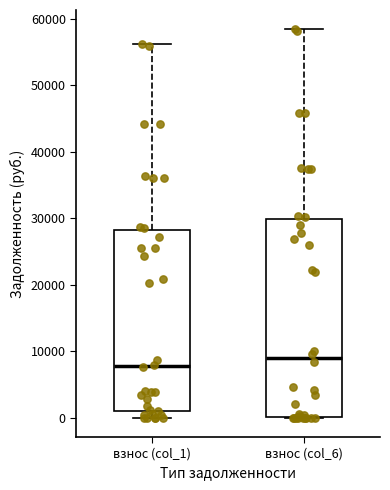

Reading left to right, read every box against the y-axis: the position of its median line, the range the box covers, and the ends of its whiskers. The values are not printed on the chart, so give them approximately, as read against the axis.

взнос (col_1): median 8000, box 1000 to 28000, whiskers 0 to 56000
взнос (col_6): median 9000, box 0 to 30000, whiskers 0 to 58000